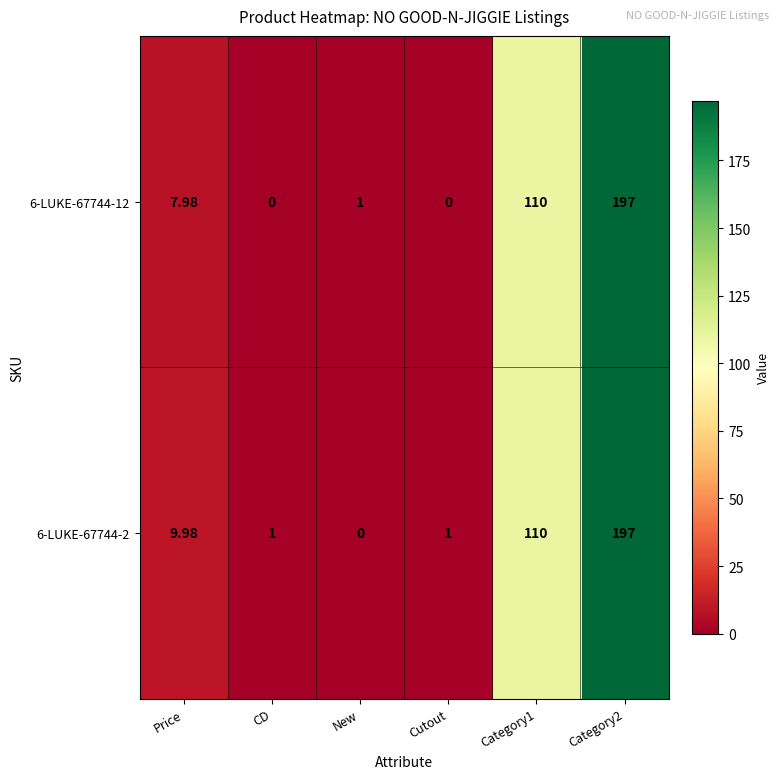

At which label does 6-LUKE-67744-2 reach its minimum?

New